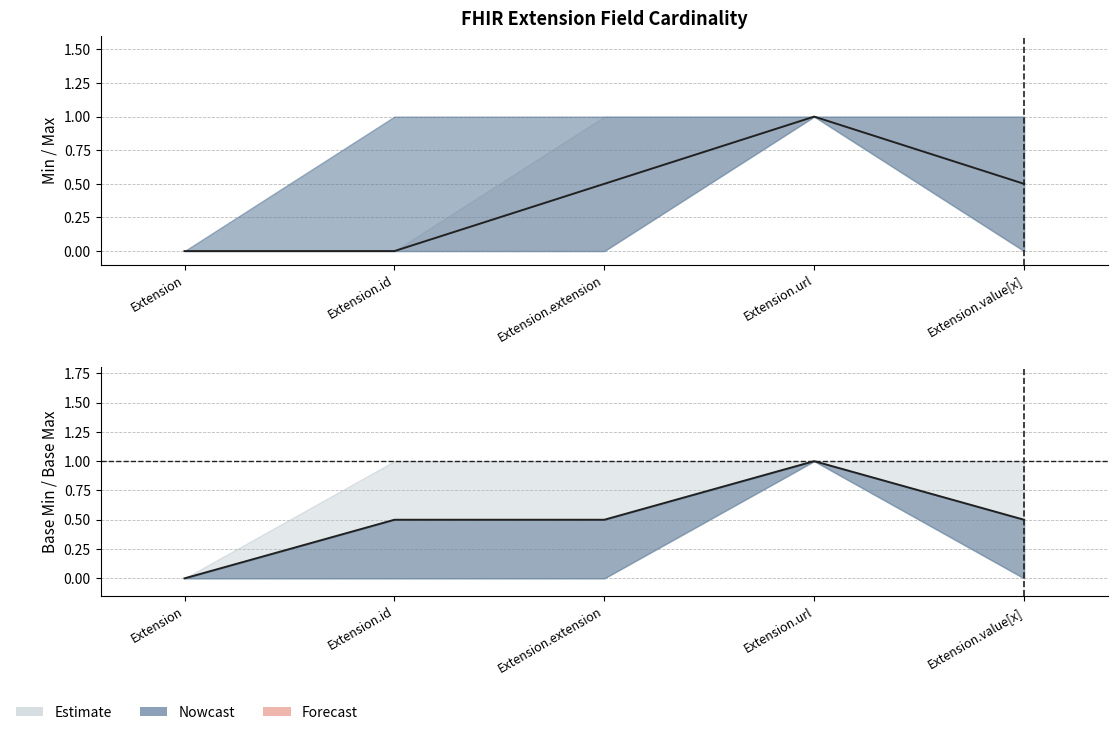

What is the sum of the Base Mid values at Extension and Extension.value[x]?

0.5